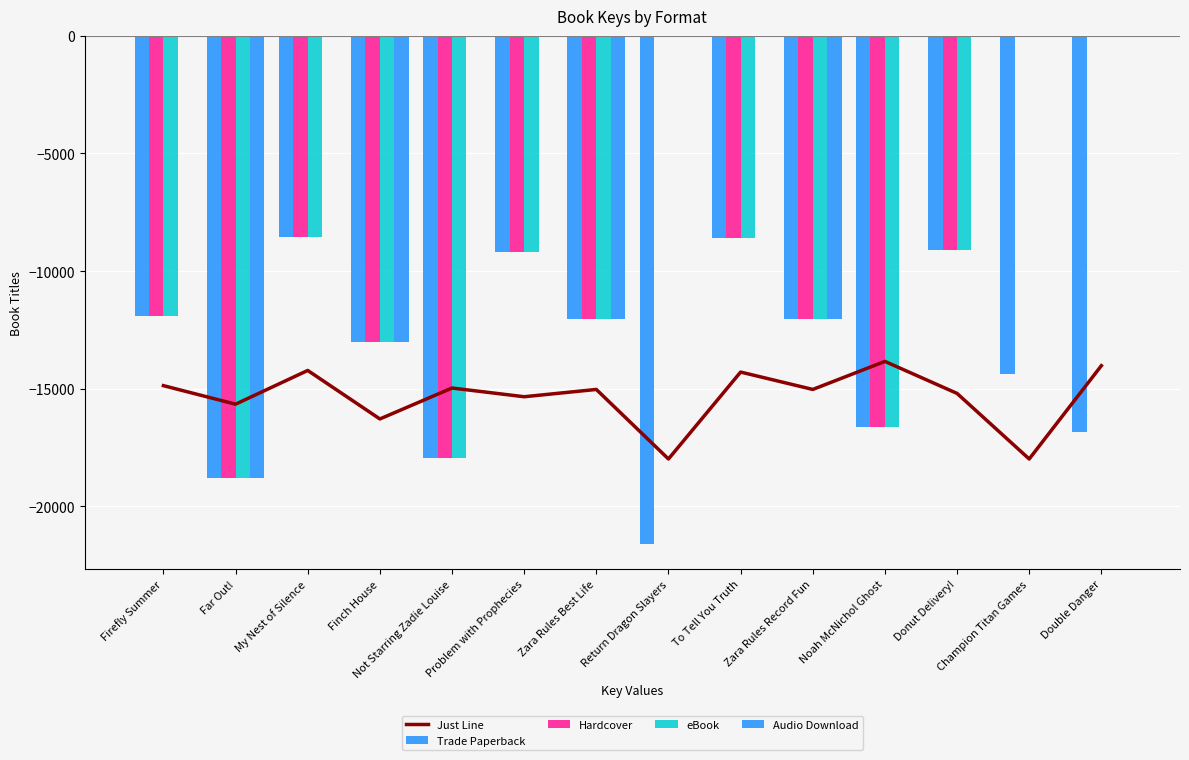

What is the difference between the second highest and second lowest values in the Trade Paperback series?

10215.6